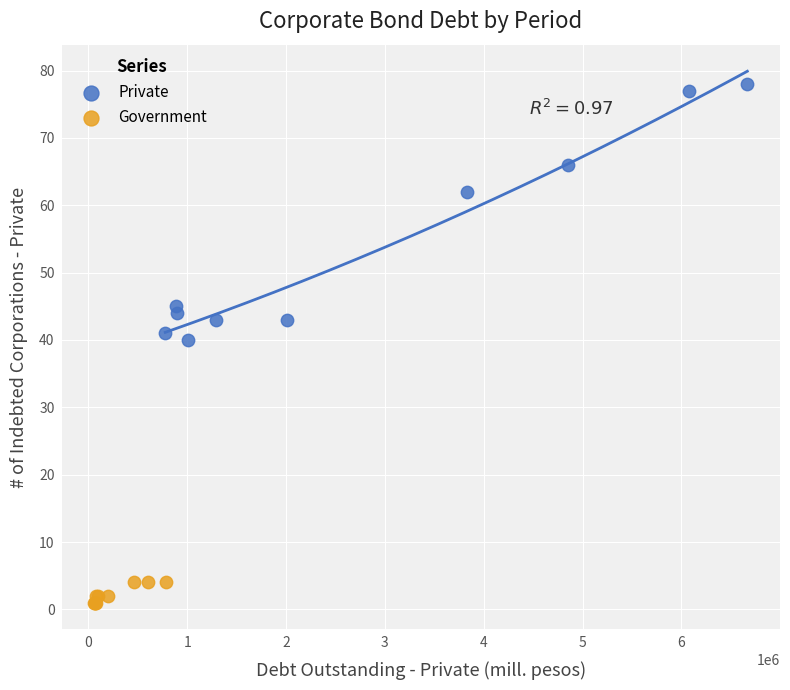

What are all the series names shown in the legend?

Private, Government